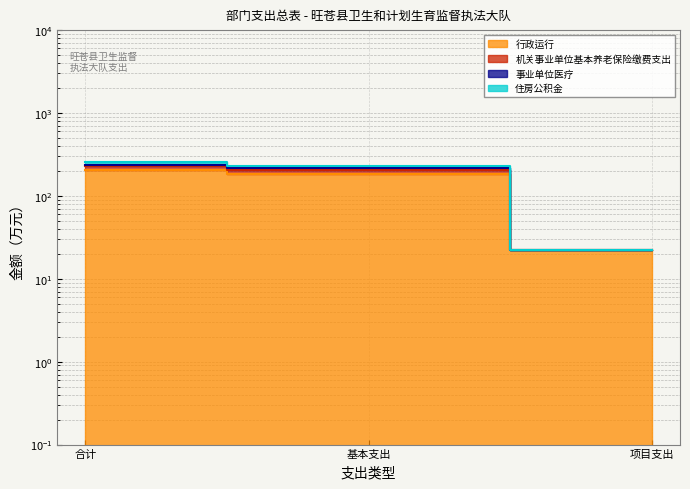

Reading left to right, extract all data points from this chart.

行政运行: 206.8	184.3	22.5
机关事业单位基本养老保险缴费支出: 253.8	231.3	22.5
事业单位医疗: 238.2	215.7	22.5
住房公积金: 227.7	205.2	22.5